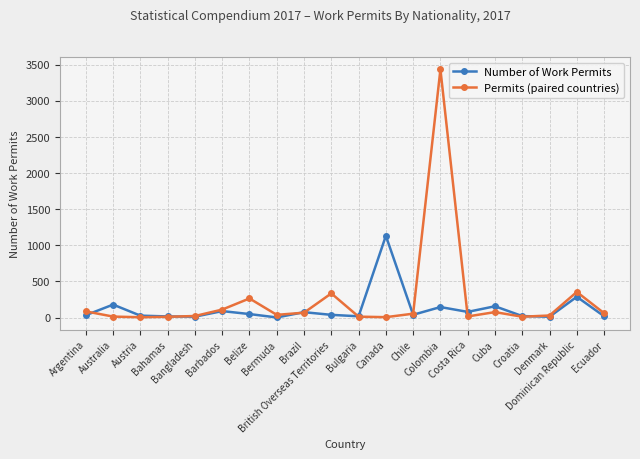

In Number of Work Permits, how many points are higher than both neighbors (excluding endpoints)?

7